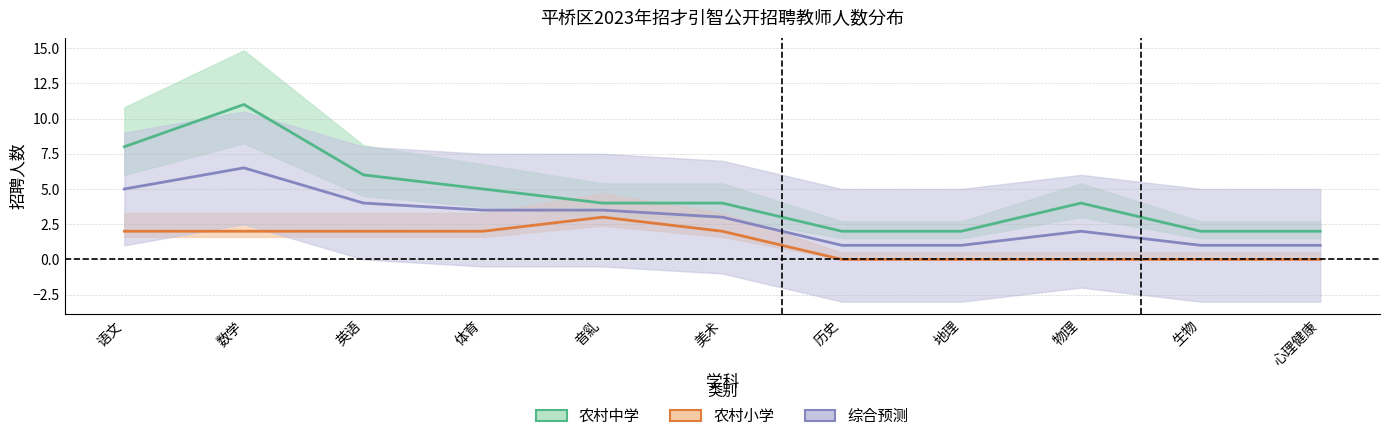

True or false: 综合预测 and 农村中学 intersect in this chart.

False